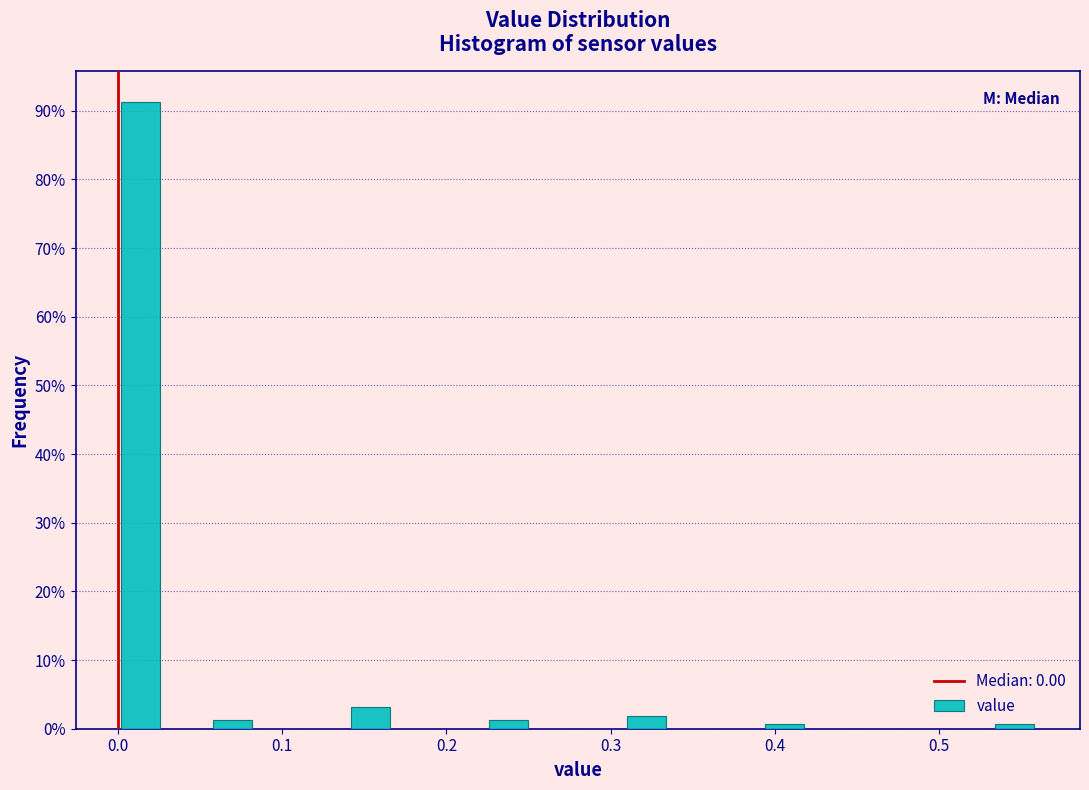

Around what value on the x-axis is the tallest bar? Give the approximate position of its centre, as read against the axis.

0.01